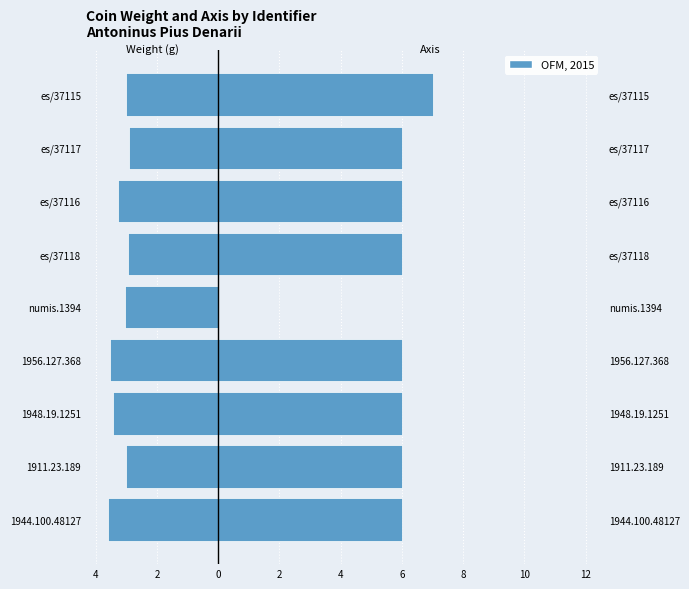

Which series changed the most between 1956.127.368 and es/37116?

weight